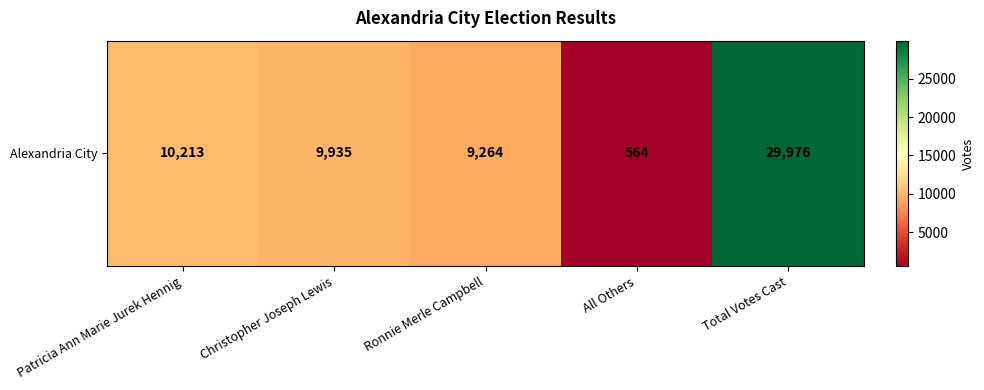

What is the sum of all values?

59952